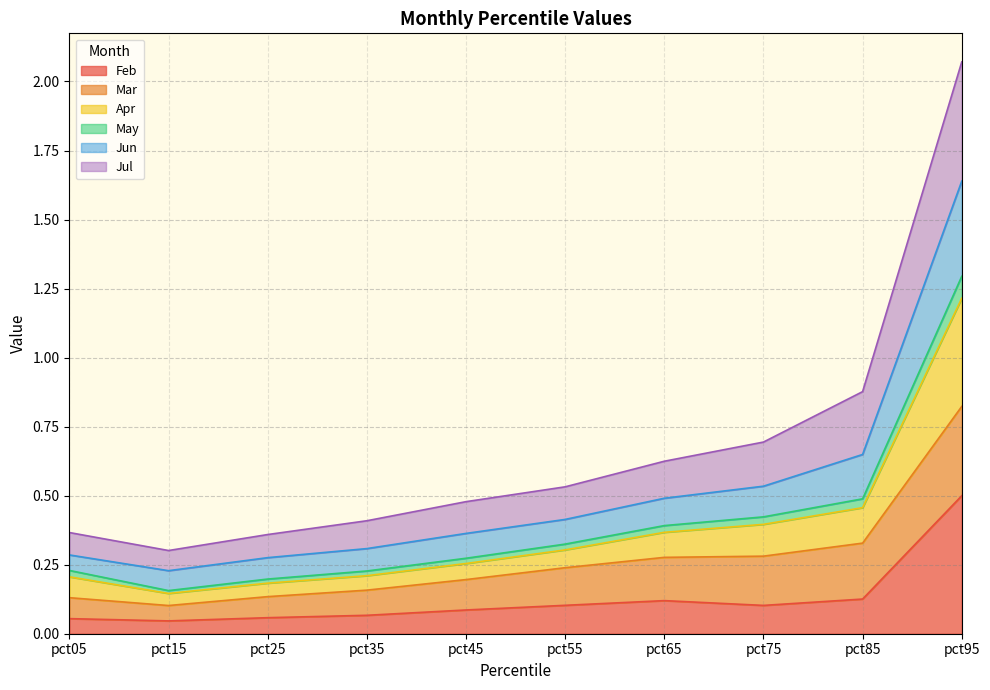

Which category has the highest value in the Feb series?

pct95